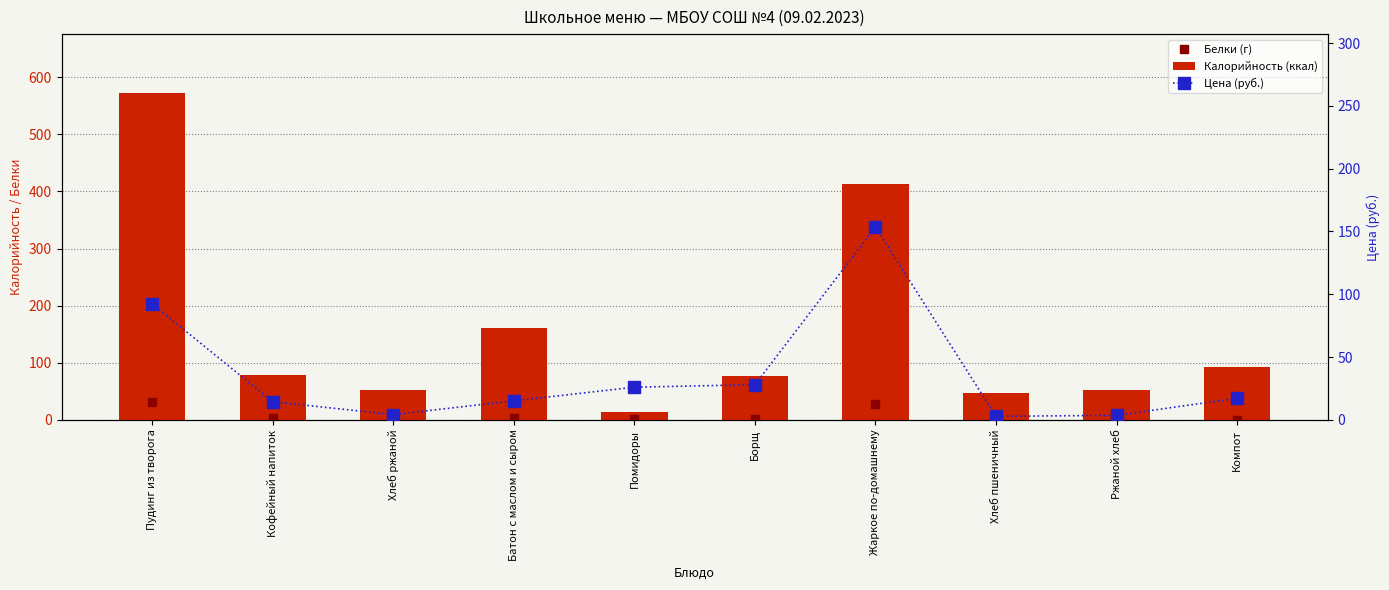

What are all the series names shown in the legend?

Белки (г), Калорийность (ккал), Цена (руб.)